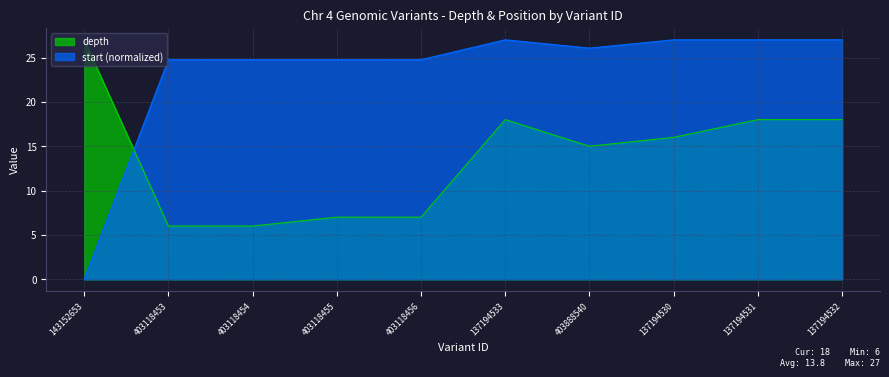

What is the highest value of the start series?

27.0